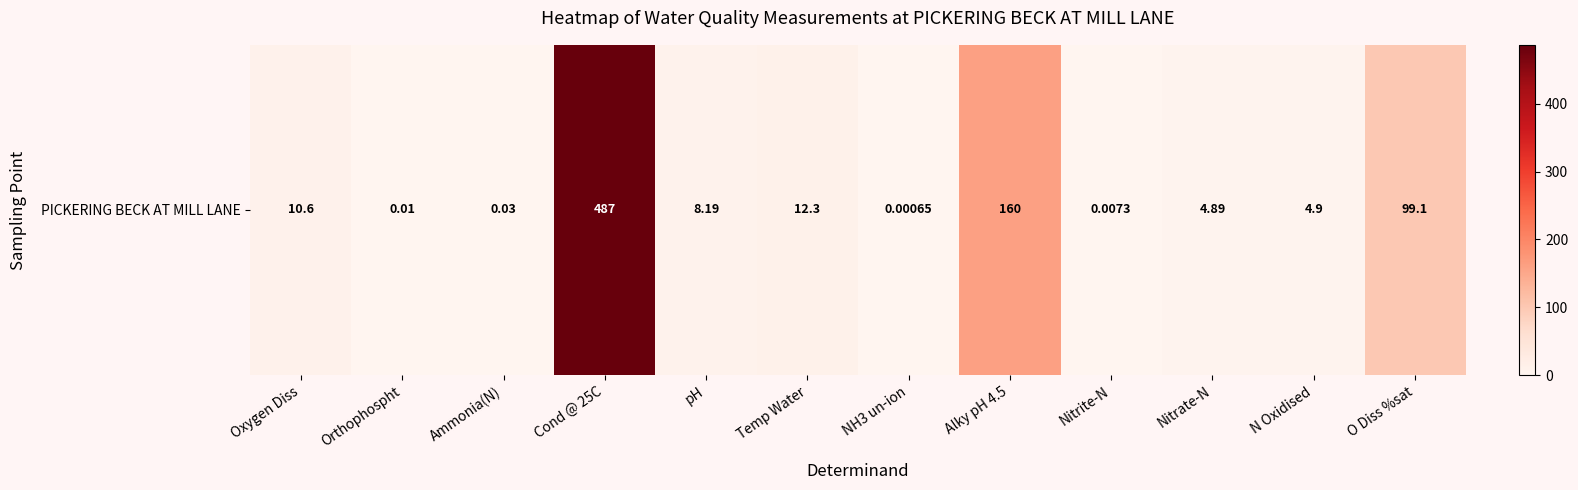

True or false: the data shows 0.0 at Ammonia(N).

True